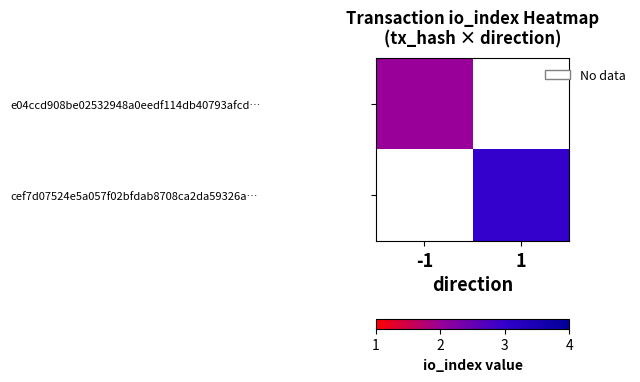

Is the value of e04ccd908be02532948a0eedf114db40793afcd… at -1 greater than the value of cef7d07524e5a057f02bfdab8708ca2da59326a… at -1?

No